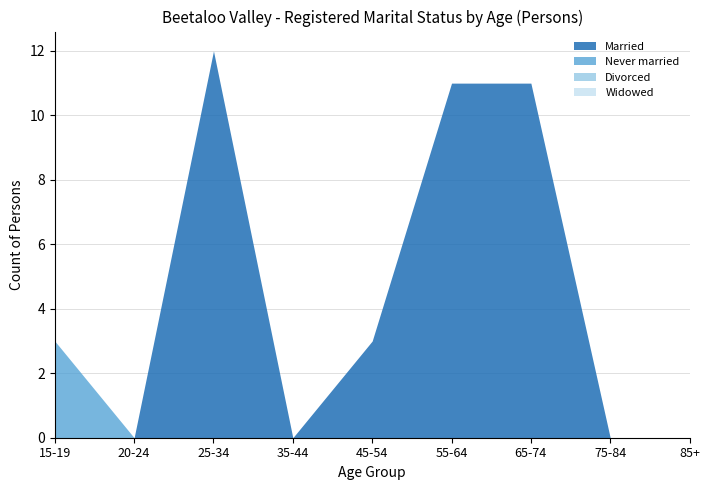

Between 35-44 and 45-54, which is larger?

45-54